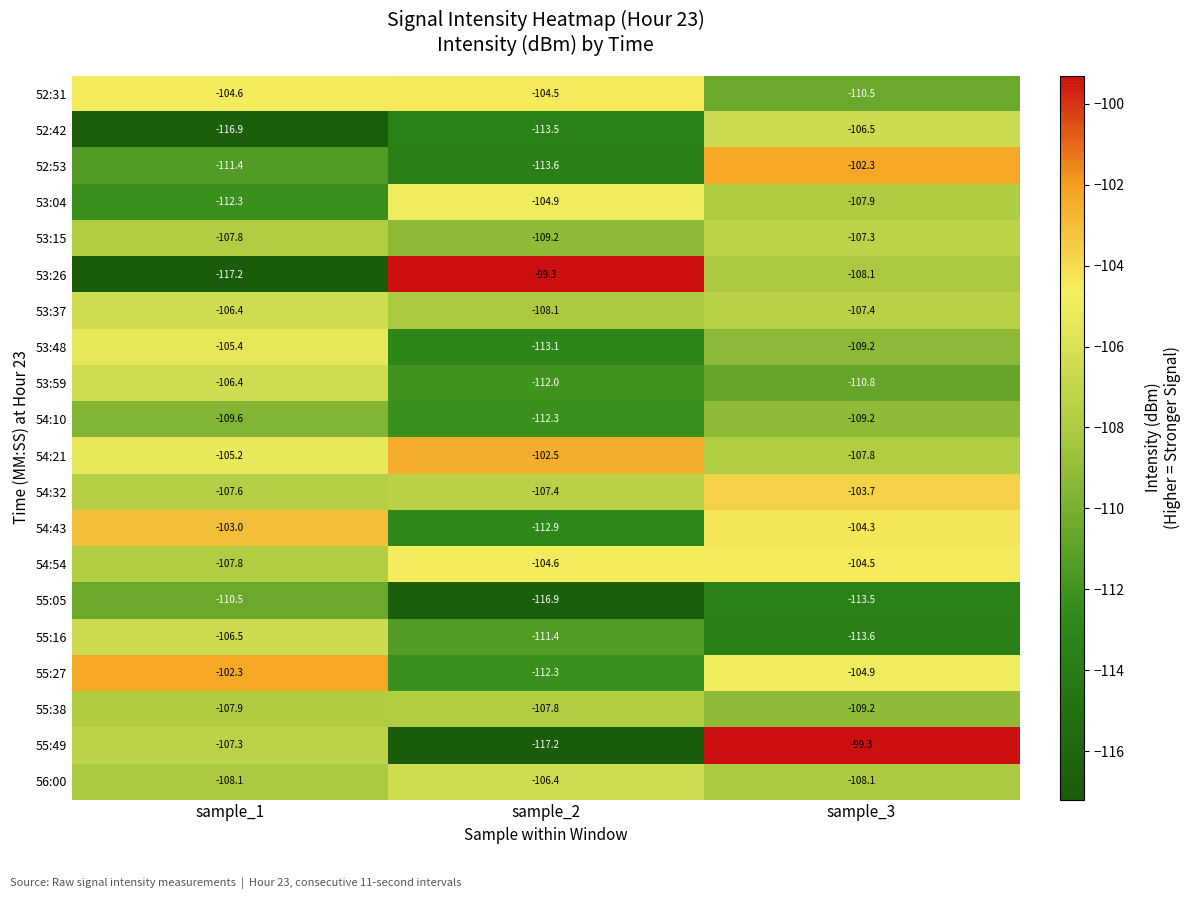

What is the spread (max minus min) of values at sample_3?

14.3